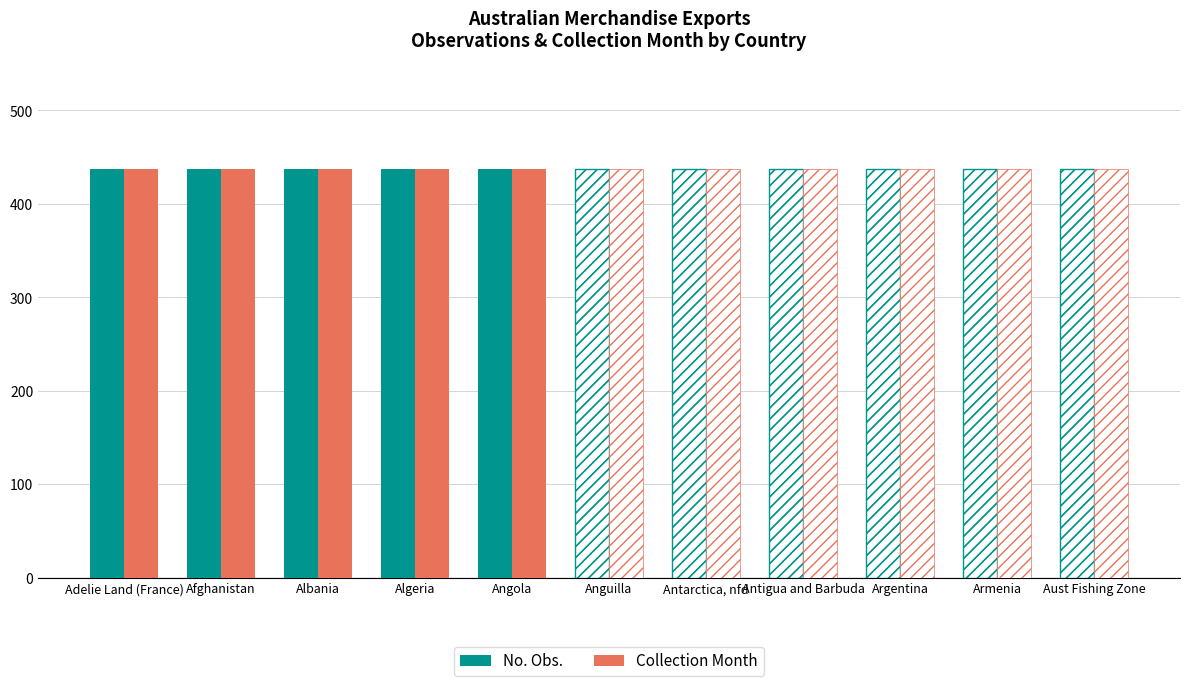

At which category is the sum across all series the highest?

Adelie Land (France)